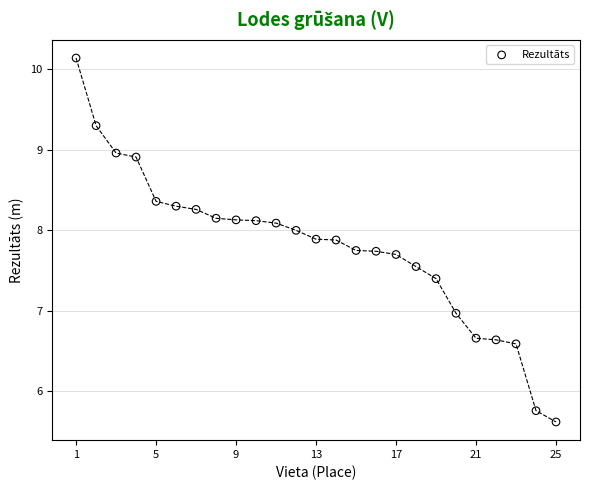

What is the range of Y values (max minus min)?

4.5